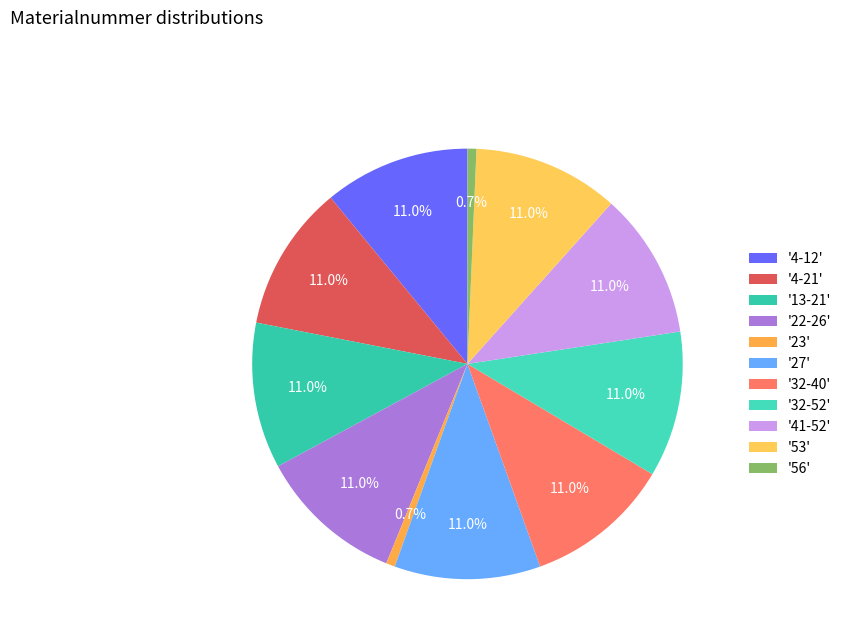

How many slices are in this pie chart?

11